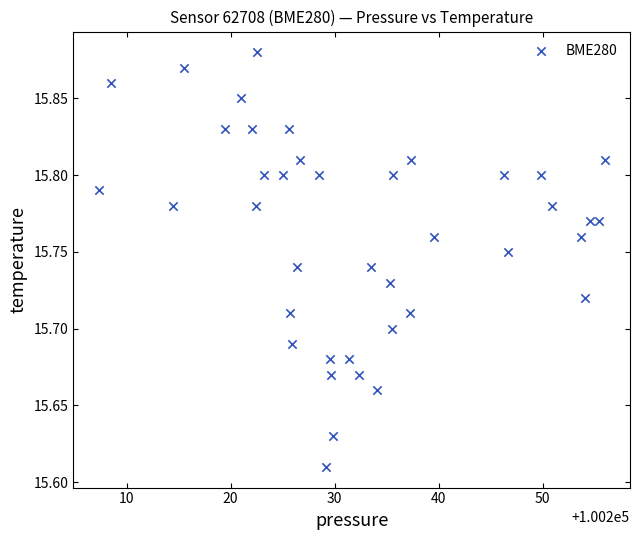

What is the range of Y values (max minus min)?

0.3